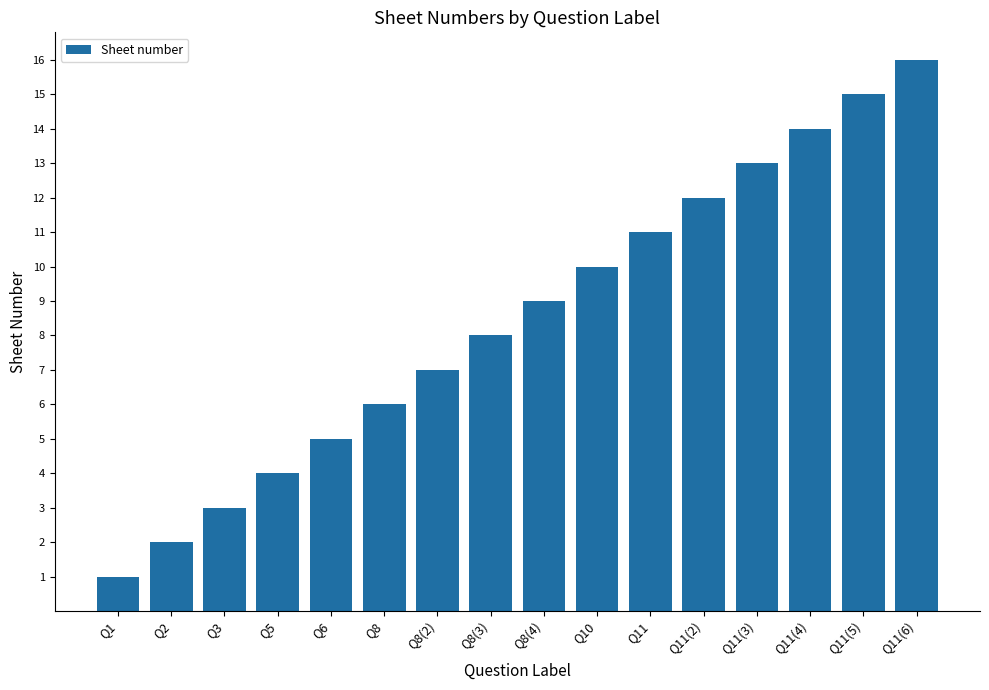

The value at Q5 is 7. True or false?

False